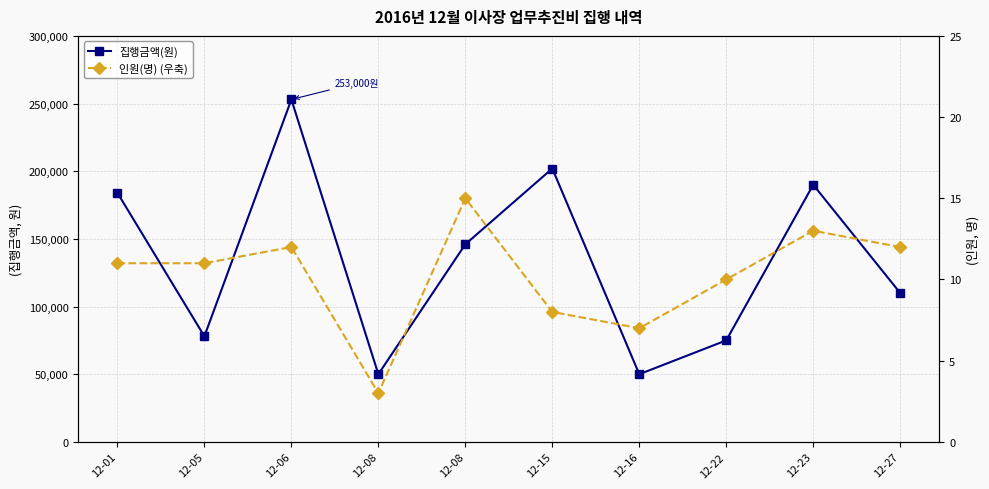

Where is the first local minimum for 집행금액(원)?

12-05